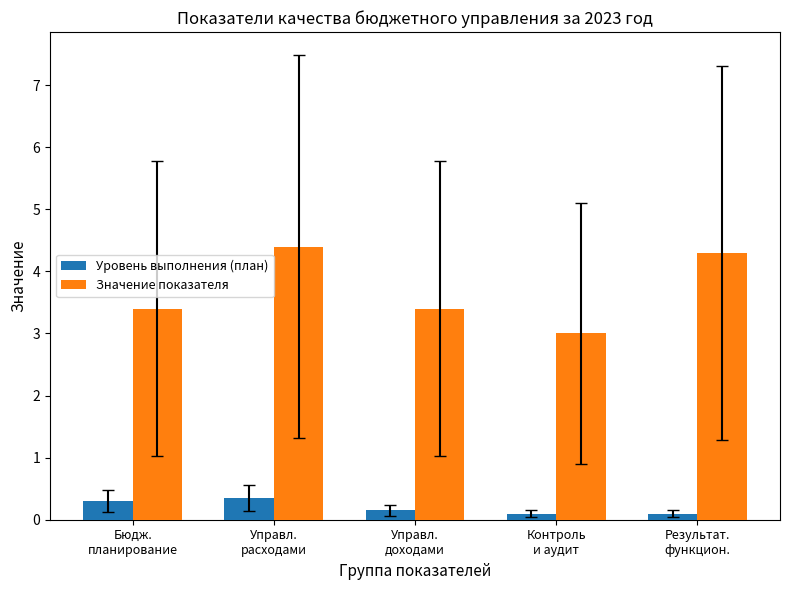

Which series has the largest range (max minus min)?

Значение показателя